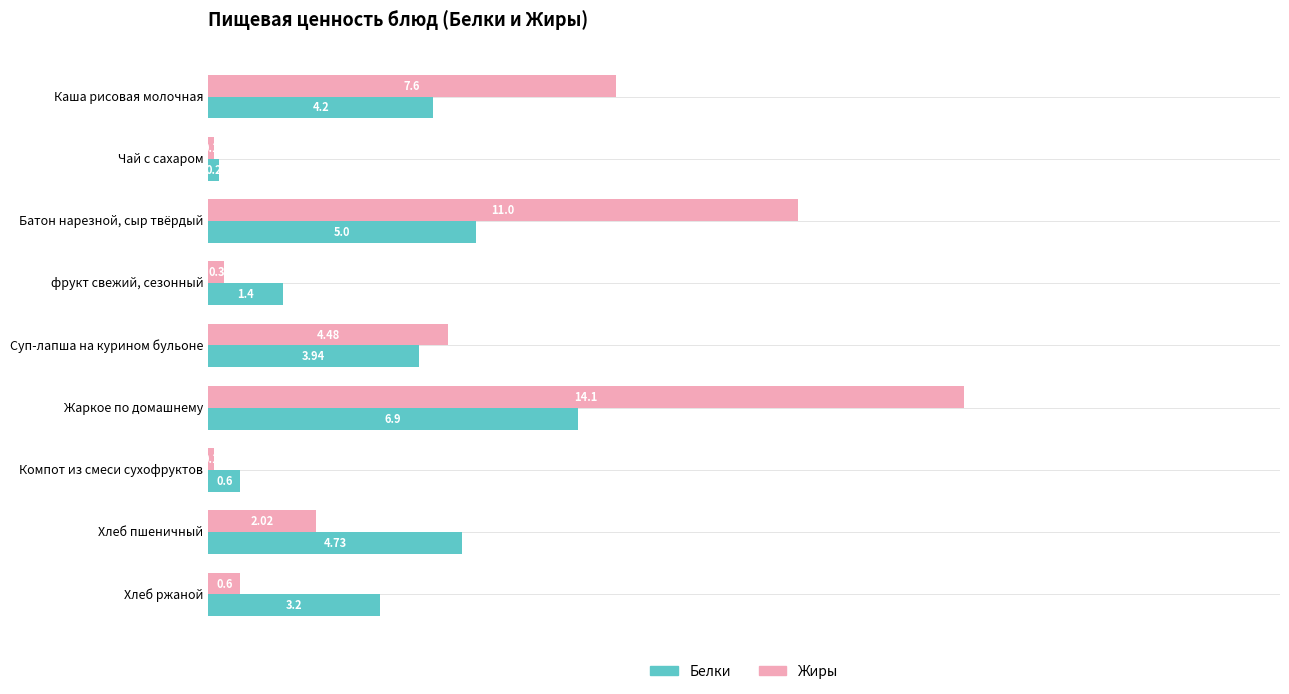

What is the lowest value of the Жиры series?

0.1